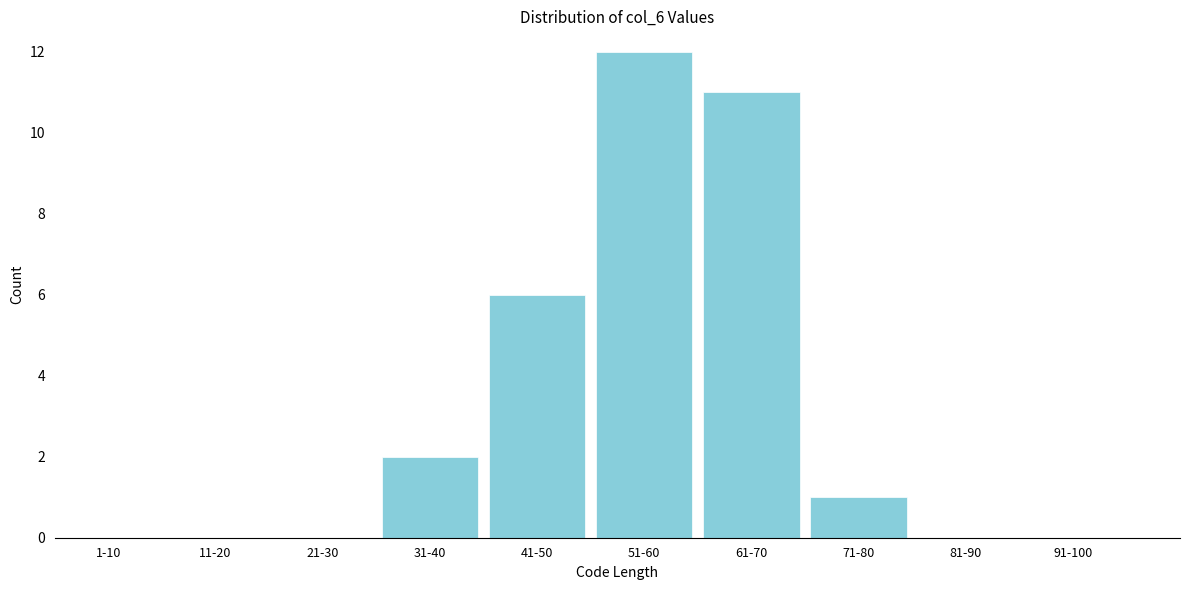

Reading left to right, what are all the values shown in this chart?

1-10=0	11-20=0	21-30=0	31-40=2	41-50=6	51-60=12	61-70=11	71-80=1	81-90=0	91-100=0